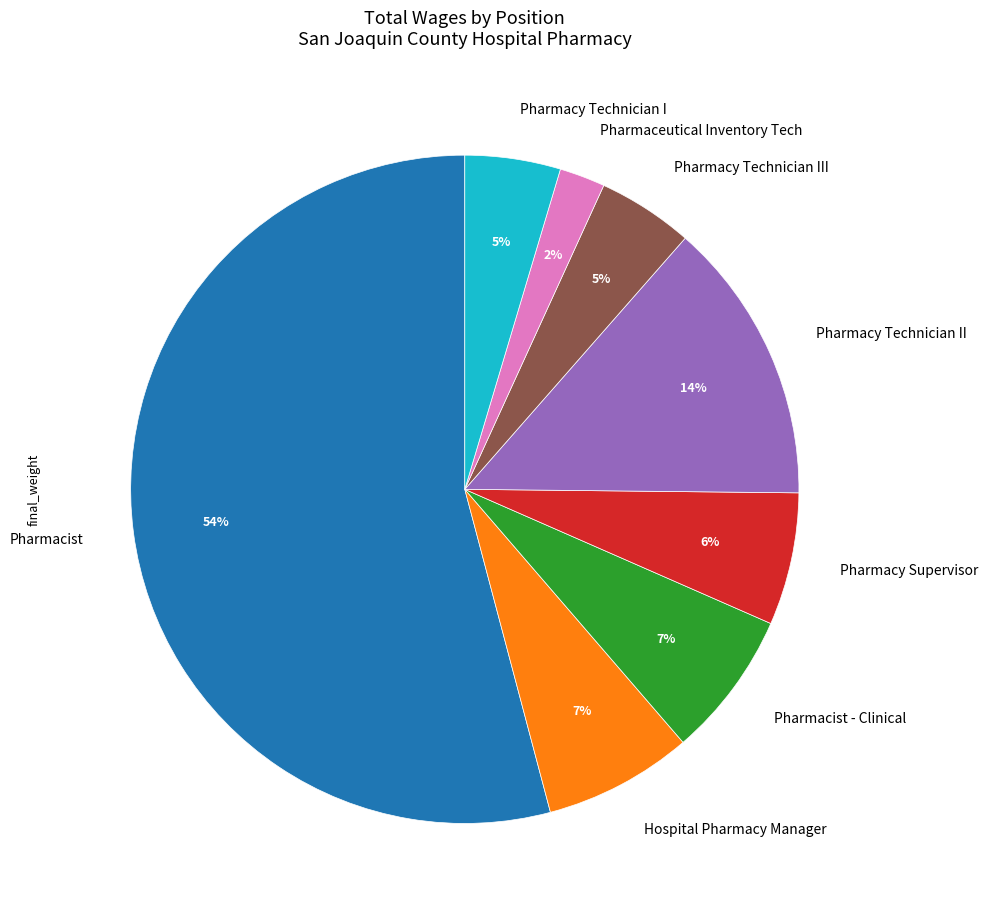

Which category accounts for the majority?

Pharmacist